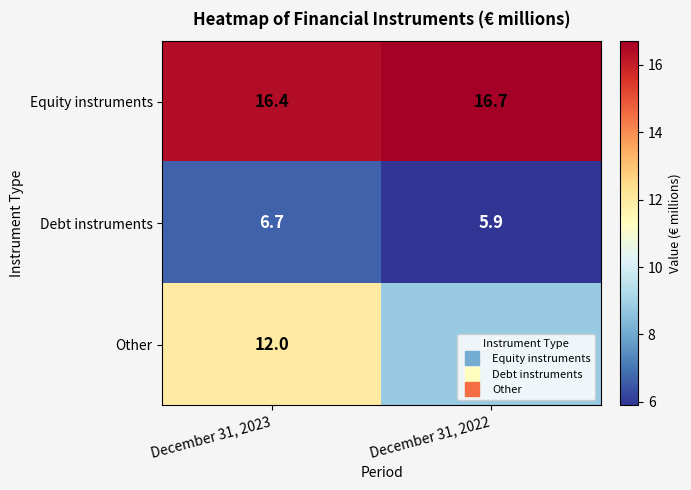

What is the difference between the highest and lowest values at December 31, 2023?

9.7